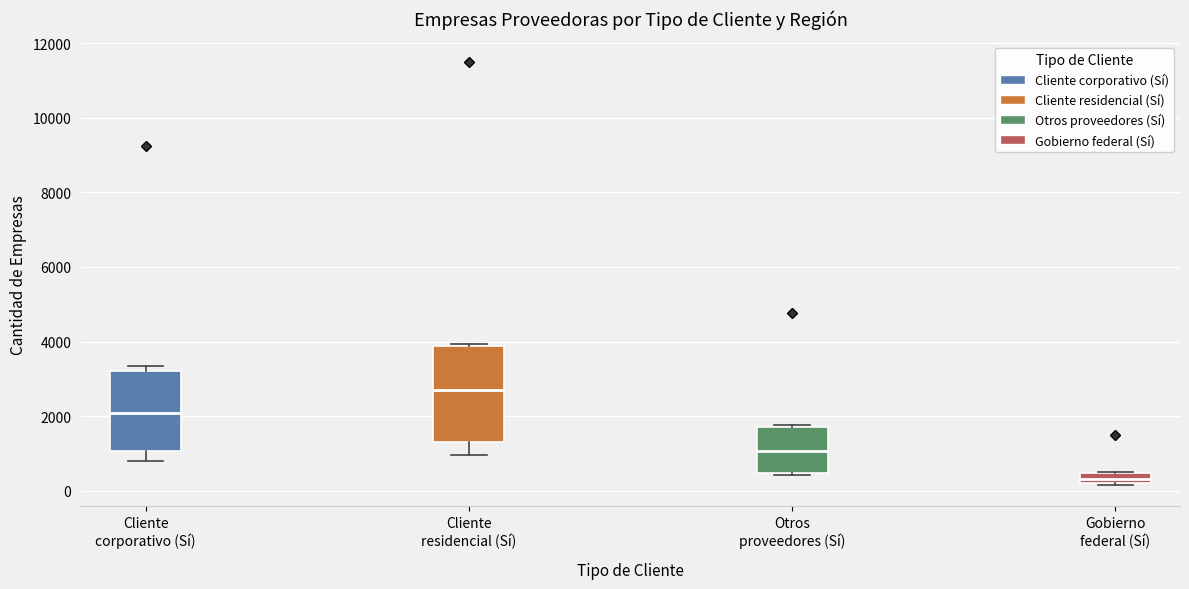

Comparing the boxes themselves (not the whiskers), which one is the tallest?

Cliente residencial (Sí)